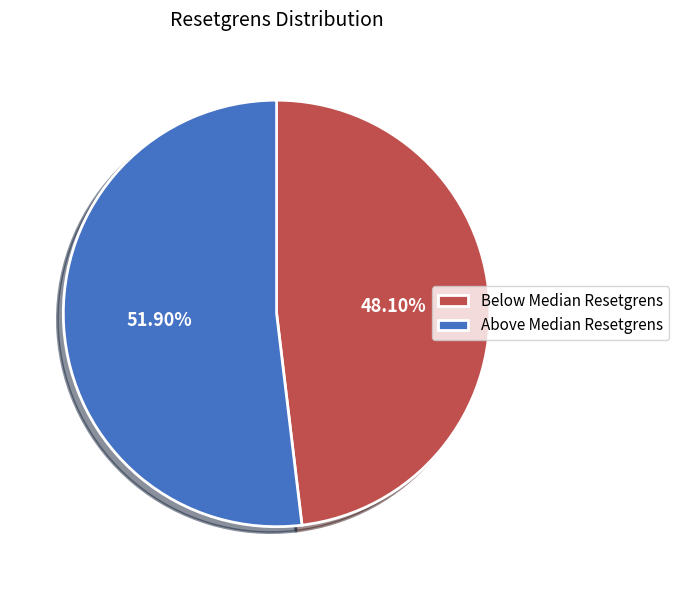

What is the ratio of the value at Below Median Resetgrens to the value at Above Median Resetgrens?

0.9